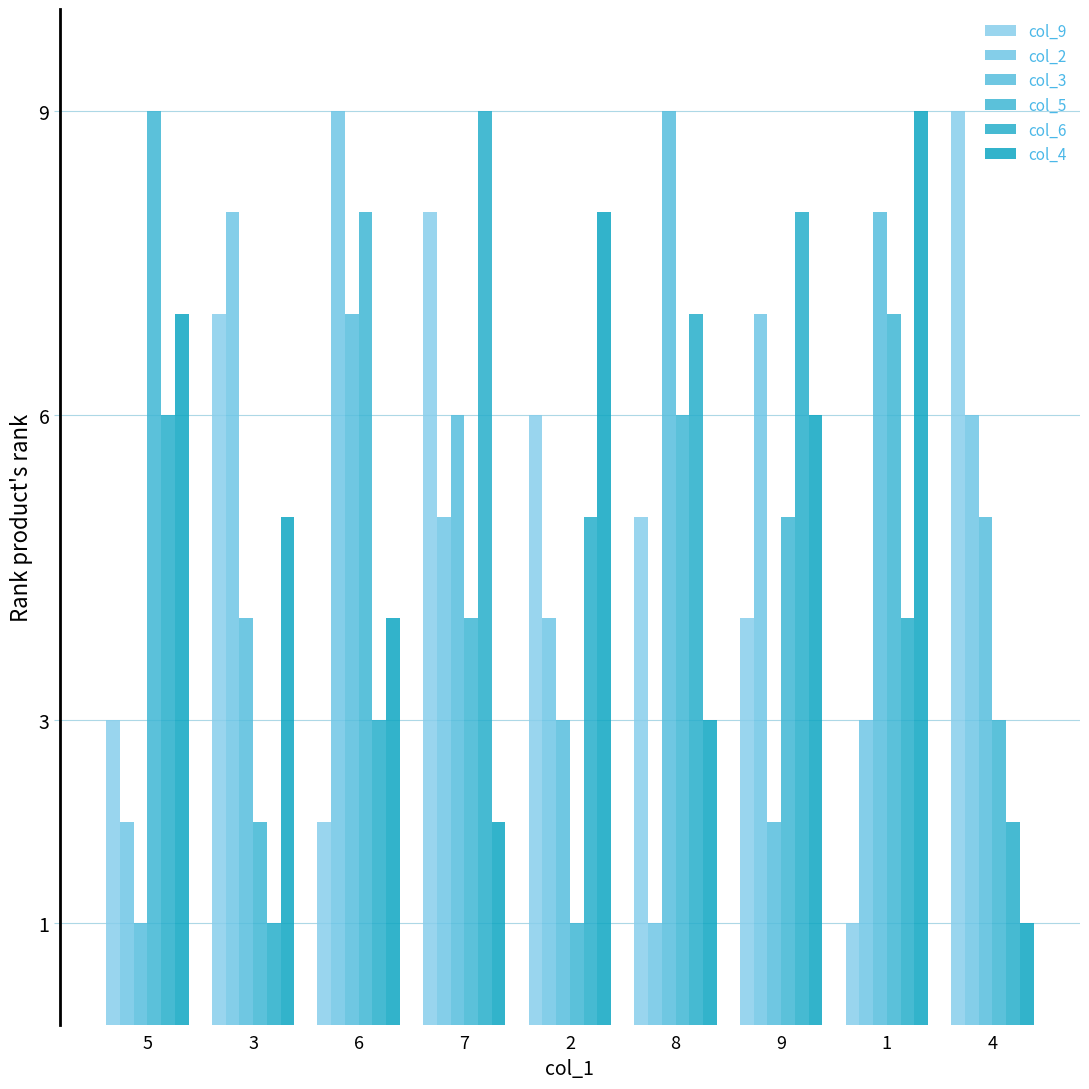

Reading left to right, list all the values displayed in this chart.

col_9: 5=3	3=7	6=2	7=8	2=6	8=5	9=4	1=1	4=9
col_2: 5=2	3=8	6=9	7=5	2=4	8=1	9=7	1=3	4=6
col_3: 5=1	3=4	6=7	7=6	2=3	8=9	9=2	1=8	4=5
col_5: 5=9	3=2	6=8	7=4	2=1	8=6	9=5	1=7	4=3
col_6: 5=6	3=1	6=3	7=9	2=5	8=7	9=8	1=4	4=2
col_4: 5=7	3=5	6=4	7=2	2=8	8=3	9=6	1=9	4=1